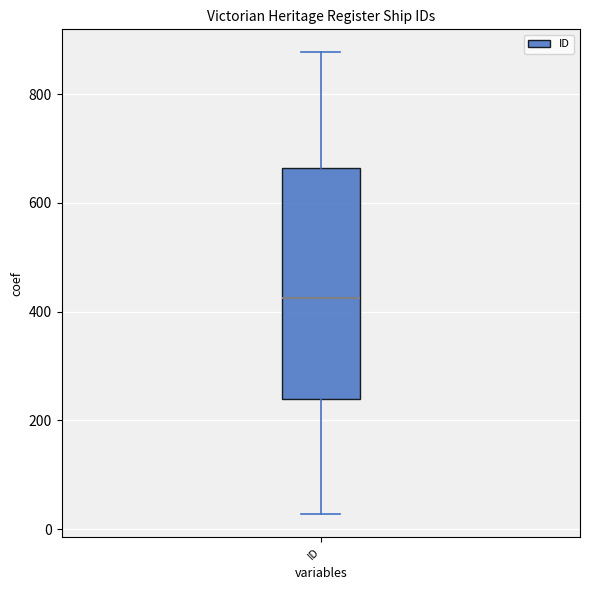

Read this box plot against the y-axis: the position of the median line, the range covered by the box, and the ends of both whiskers. The values are not printed on the chart, so give them approximately, as read against the axis.

median 420, box 240 to 660, whiskers 20 to 880